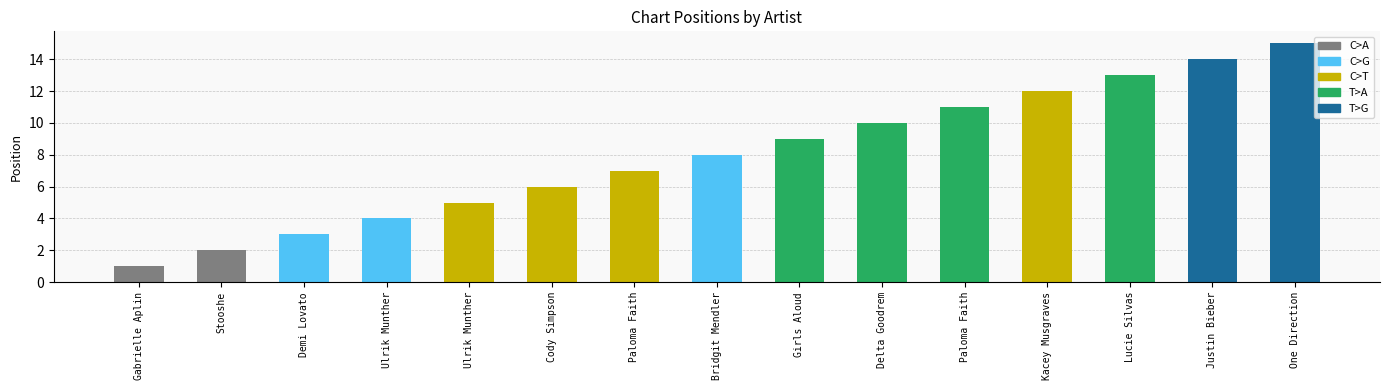

What is the label of the 2nd bar from the right?

Justin Bieber